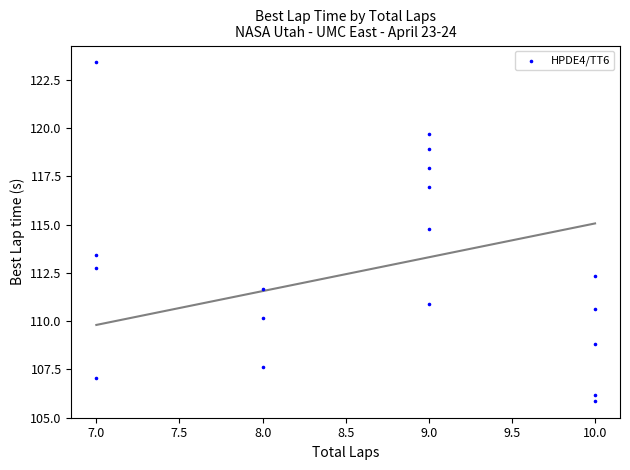

What is the range of X values (max minus min)?

3.0